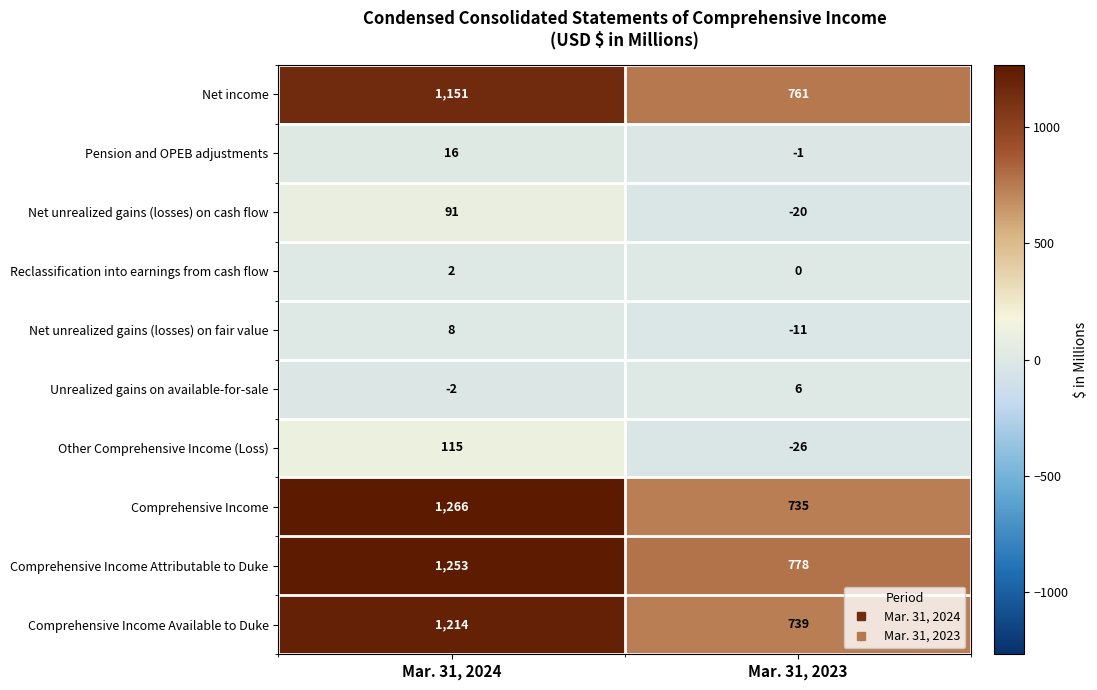

What is the total value across all series at Mar. 31, 2024?

5114